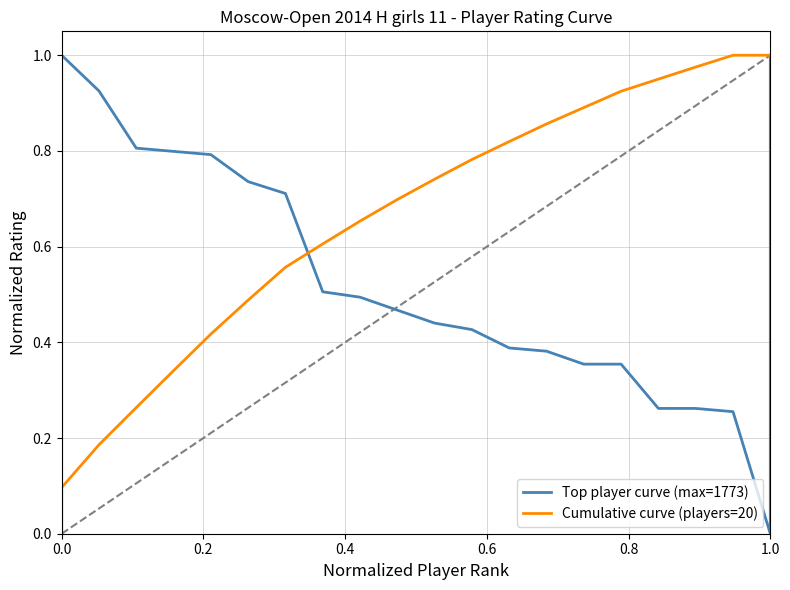

True or false: Top player curve (max=1773) and Cumulative curve (players=20) intersect in this chart.

True